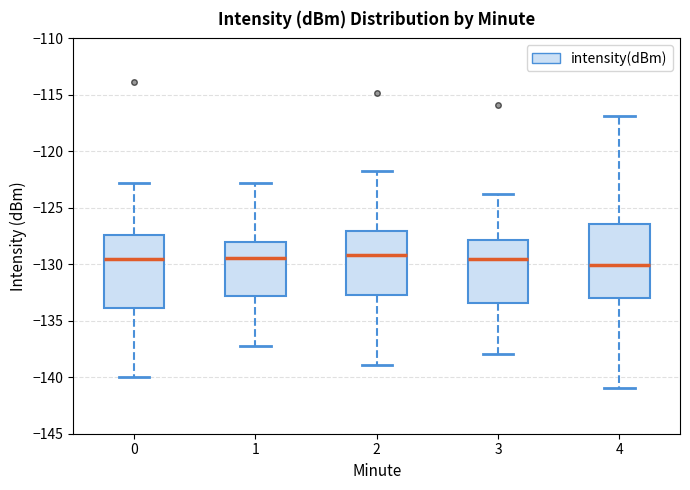

Reading left to right, transcribe this box plot: for each box, give where its median line is, the range the box spans, and where its two whiskers end, as read against the y-axis. The values are not printed on the chart, so give them approximately, as read against the axis.

0: median -129.5, box -134.0 to -127.5, whiskers -140.0 to -123.0
1: median -129.5, box -133.0 to -128.0, whiskers -137.0 to -123.0
2: median -129.0, box -133.0 to -127.0, whiskers -139.0 to -122.0
3: median -129.5, box -133.5 to -128.0, whiskers -138.0 to -124.0
4: median -130.0, box -133.0 to -126.5, whiskers -141.0 to -117.0